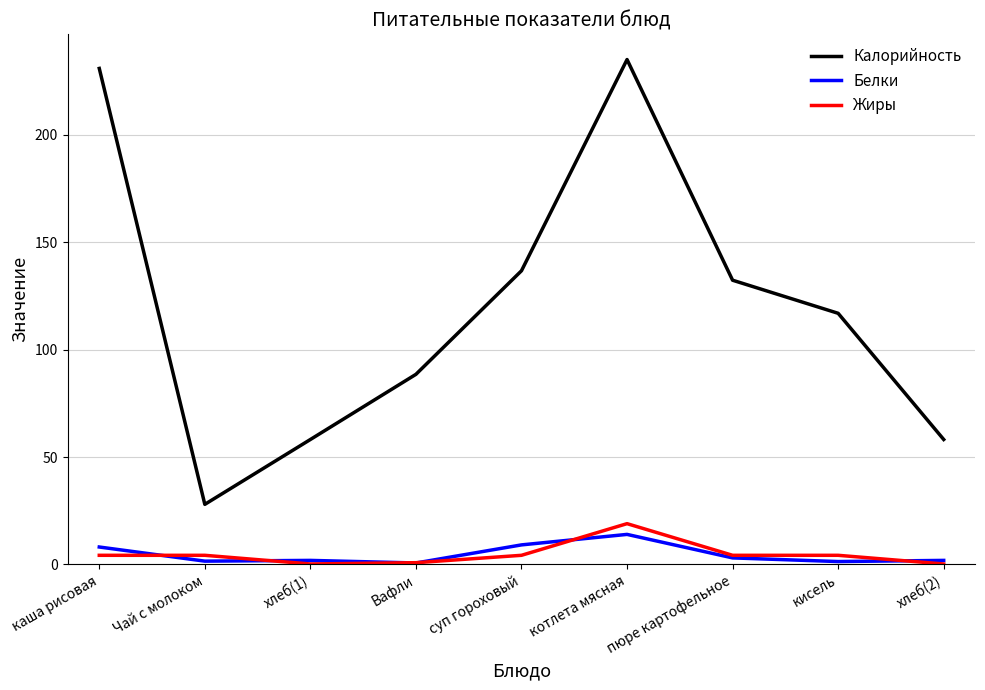

True or false: Белки and Калорийность intersect in this chart.

False